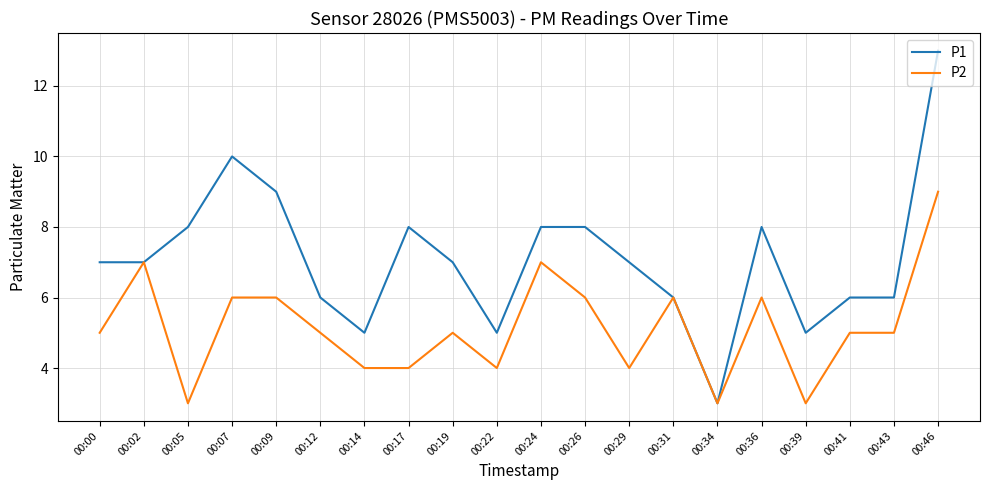

What is the total value across all series at 00:43?

11